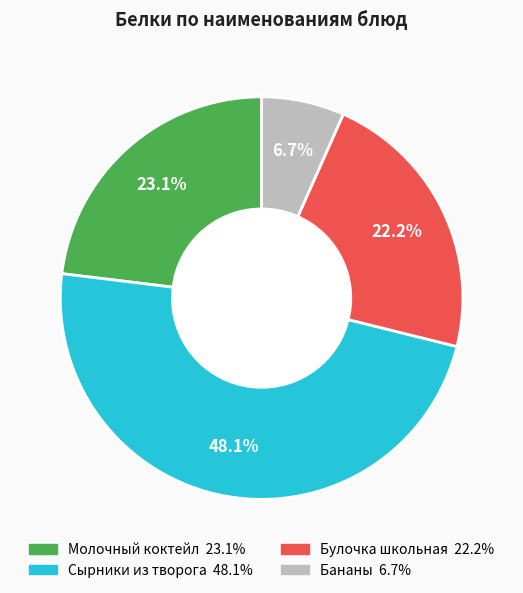

Between Бананы and Сырники из творога, which is larger?

Сырники из творога